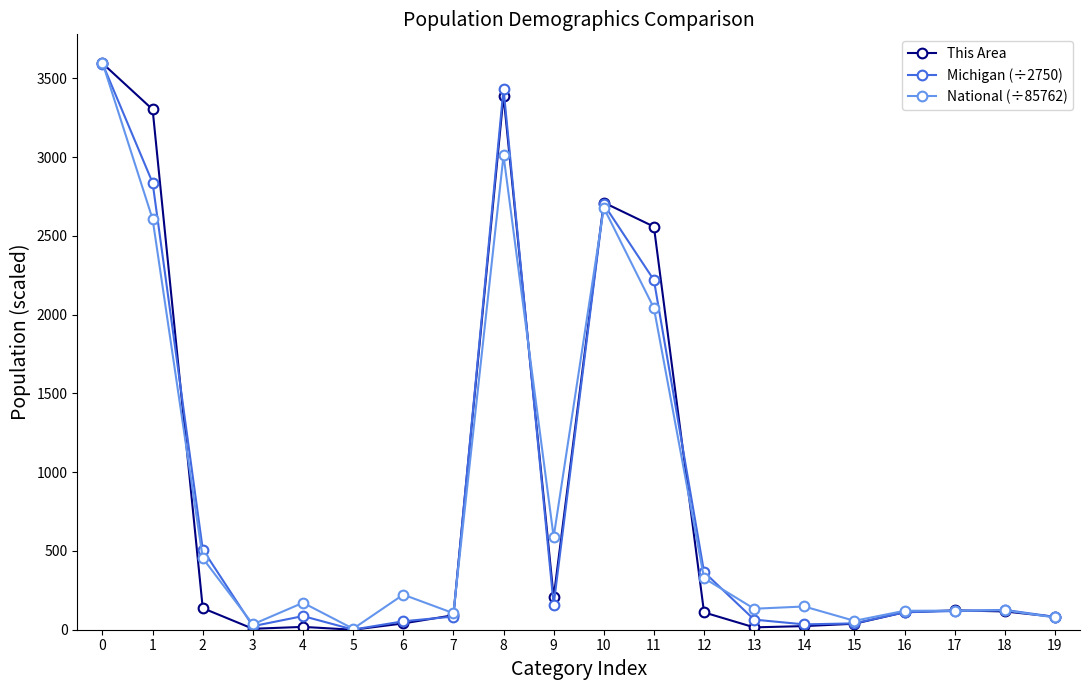

What is the value of the This Area point at the 20th from the left?

82.0